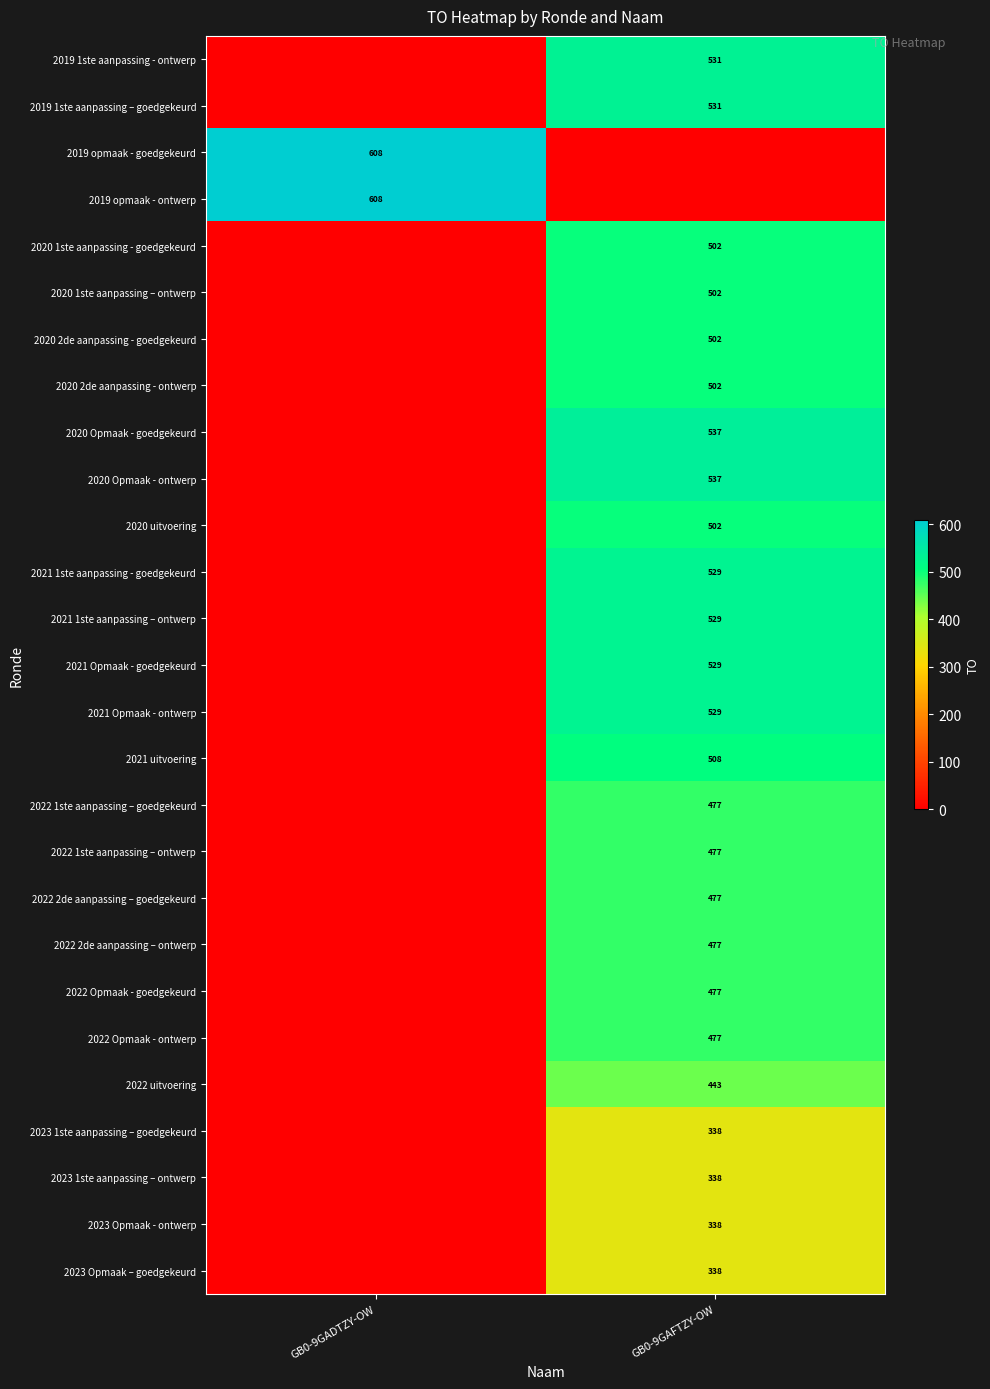

Which category has the lowest value across all series?

GB0-9GADTZY-OW